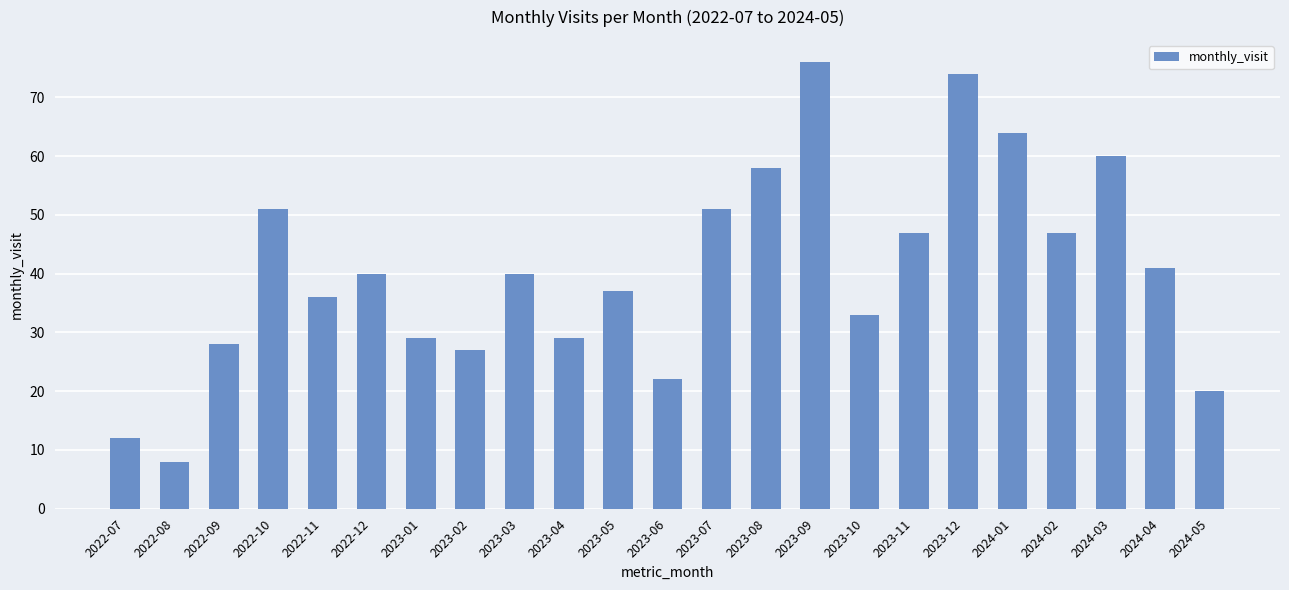

What is the smallest value displayed?

8